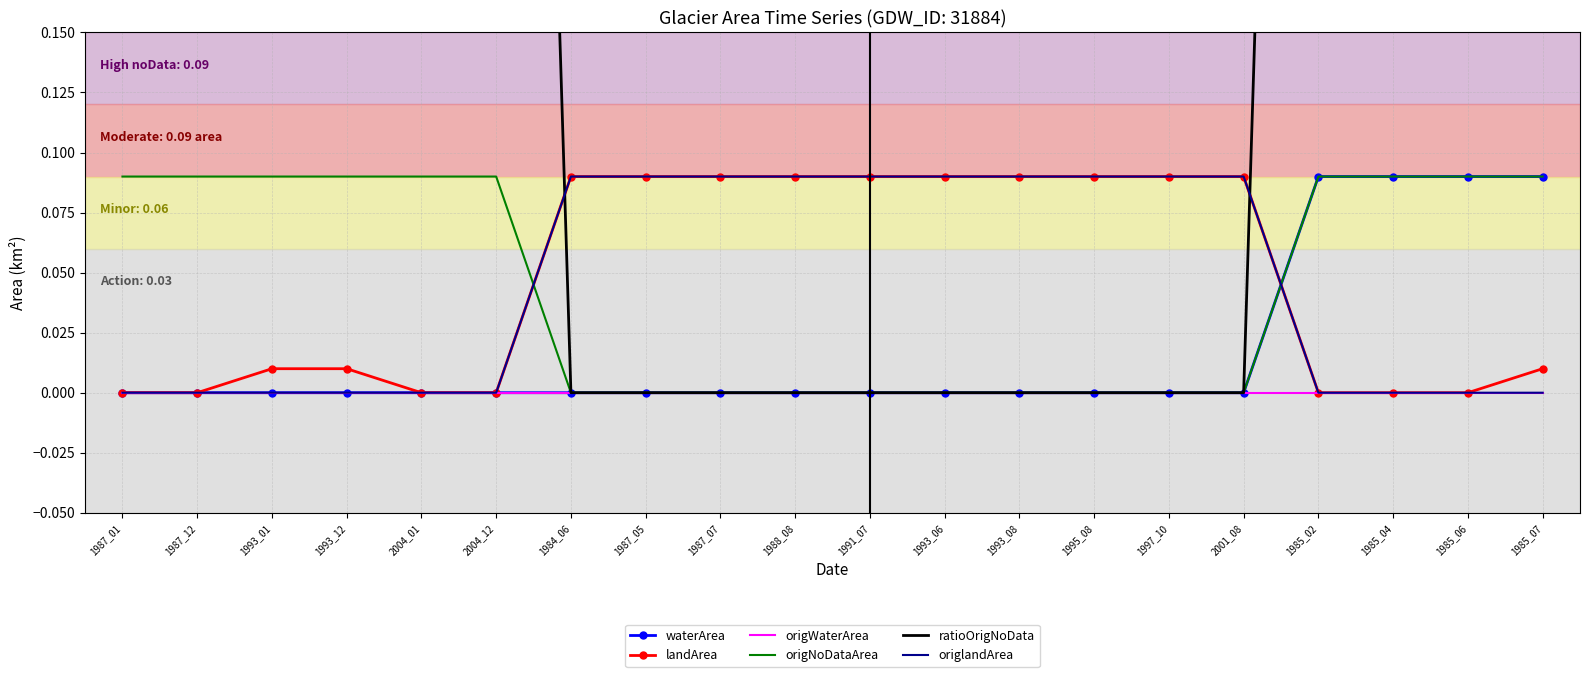

How many values in the ratioOrigNoData series are below 1?

10